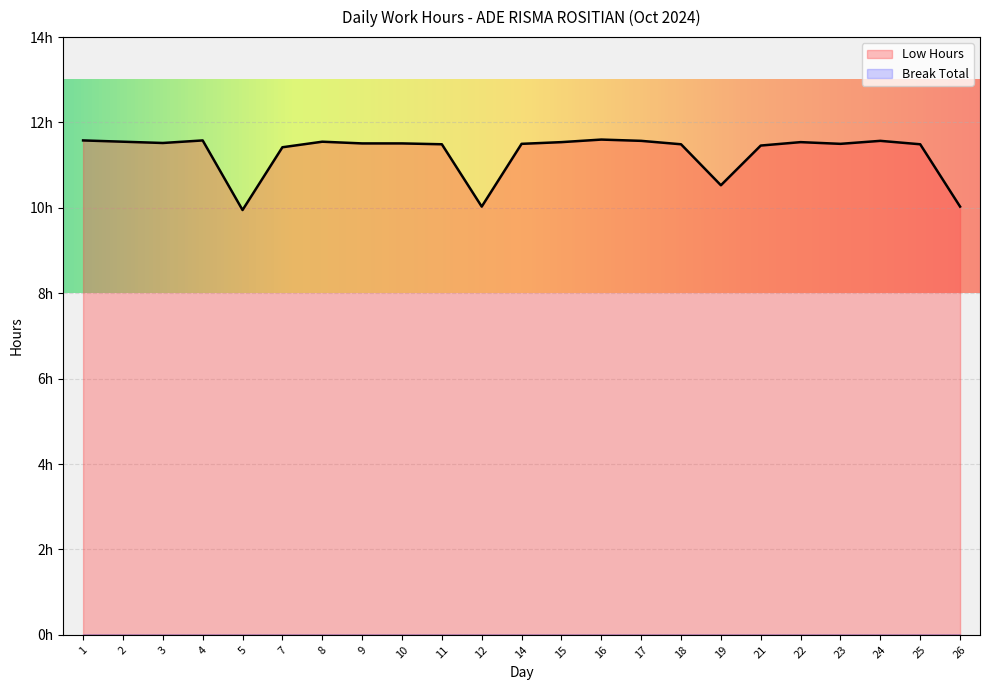

What is the maximum value shown in the chart?

11.6